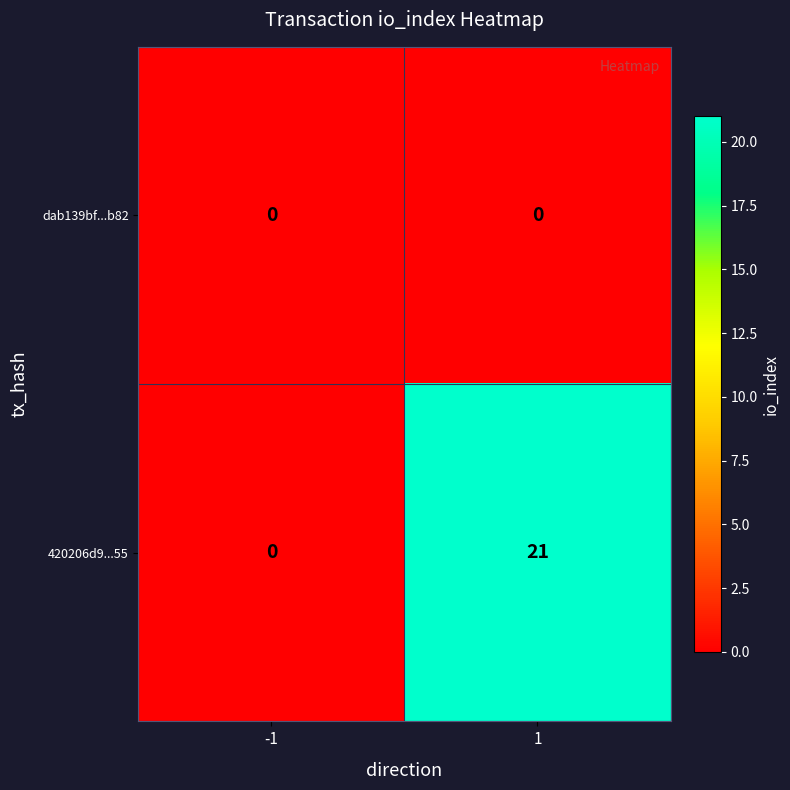

Reading left to right, what are all the values shown in this chart?

dab139bf...b82: 0	0
420206d9...55: 0	21